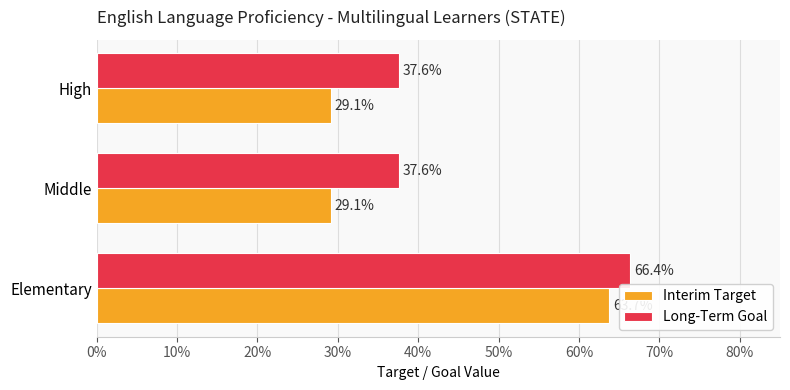

What are all the series names shown in the legend?

Interim Target, Long-Term Goal